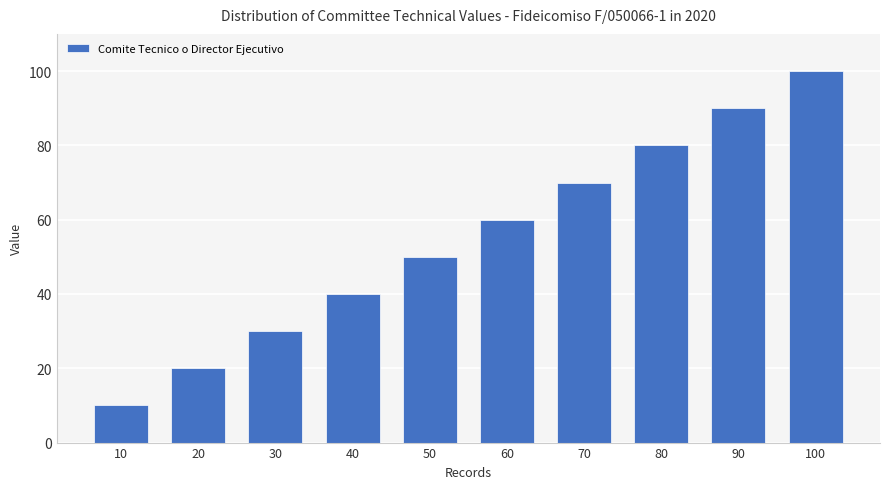

What is the average value?

55